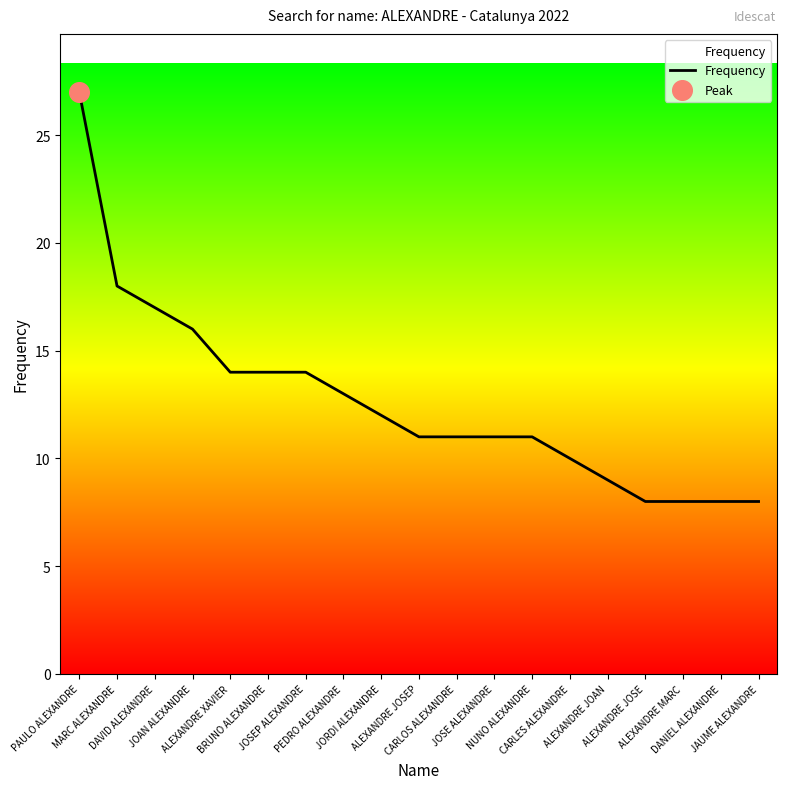

Approximately how many times larger is the value at MARC ALEXANDRE compared to JOAN ALEXANDRE?

1.1